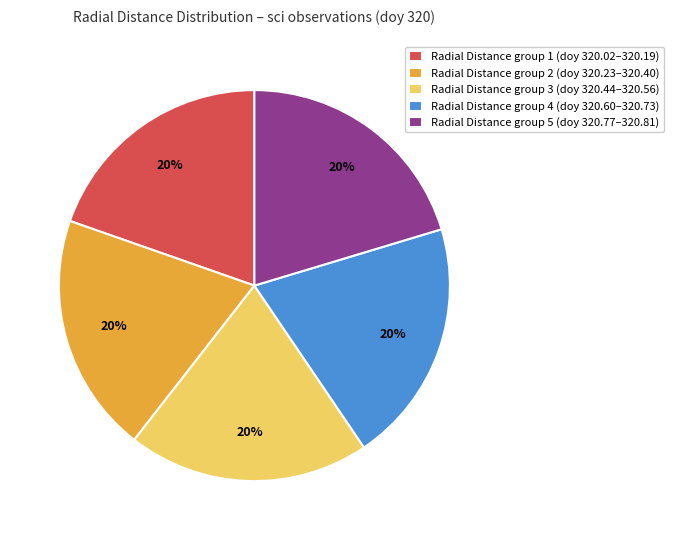

How many slices are in this pie chart?

5